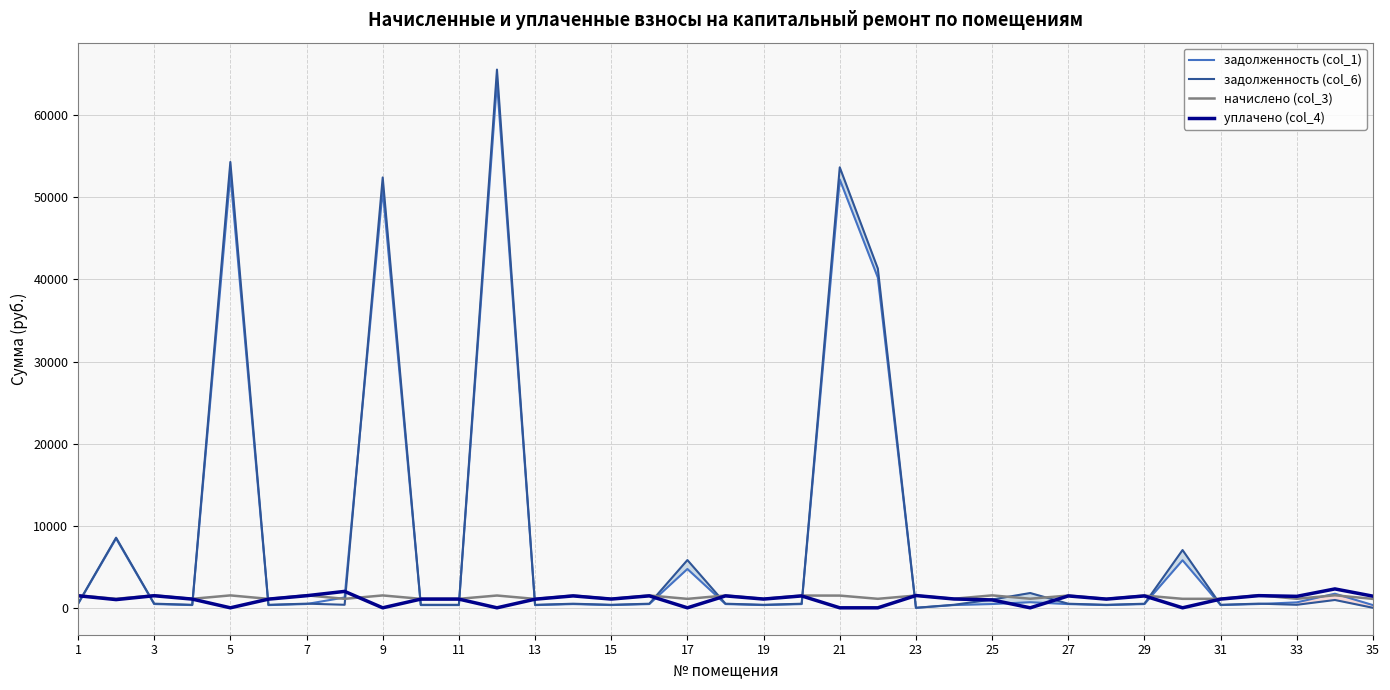

Read the начислено (col_3) value at 21.

1488.5